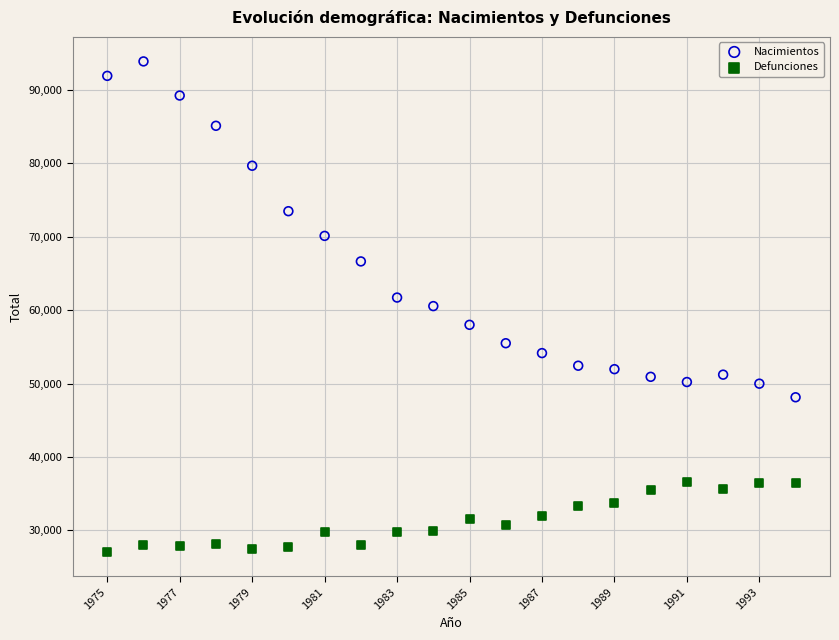

In the Nacimientos series, what Y value is closest to 71012?

70121